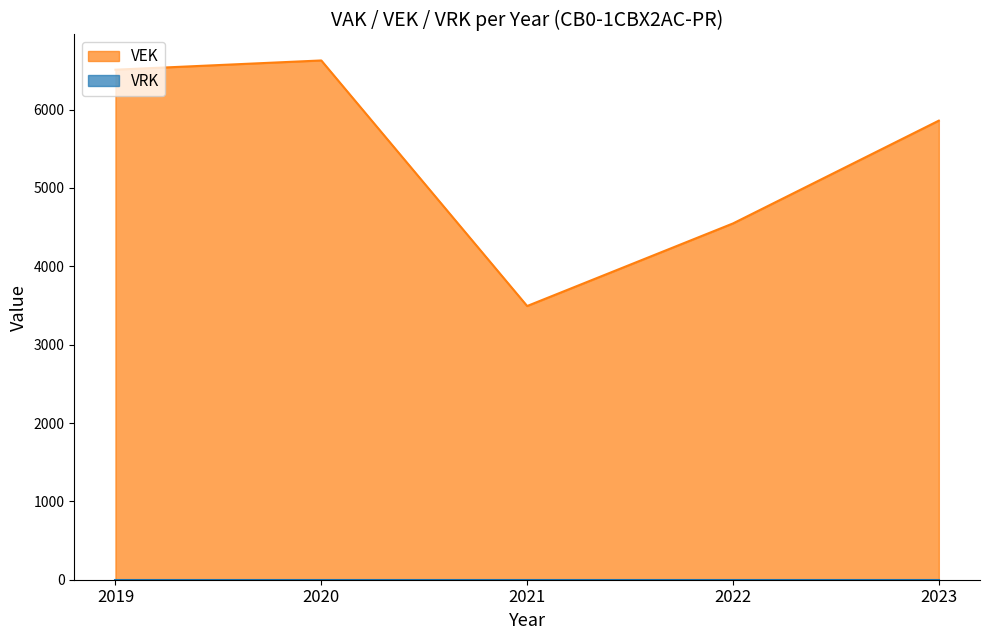

Reading left to right, extract all data points from this chart.

2019=6509	2020=6627	2021=3493	2022=4547	2023=5859